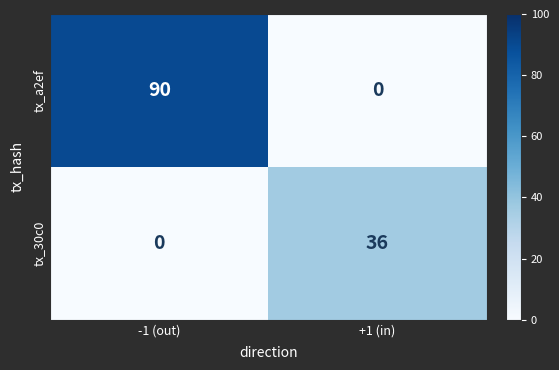

The tx_30c0 series shows 0 at -1 (out). True or false?

True